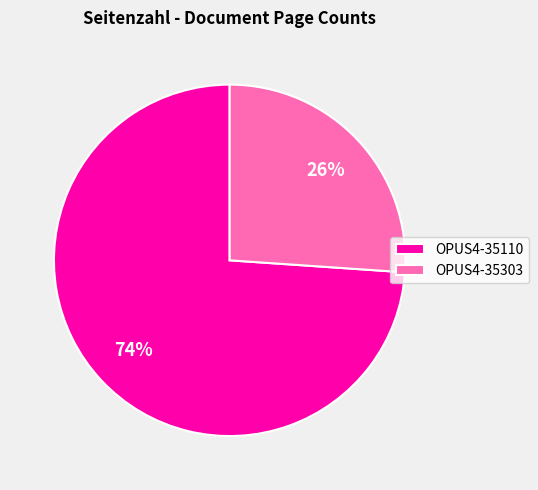

How many segments does this pie chart have?

2